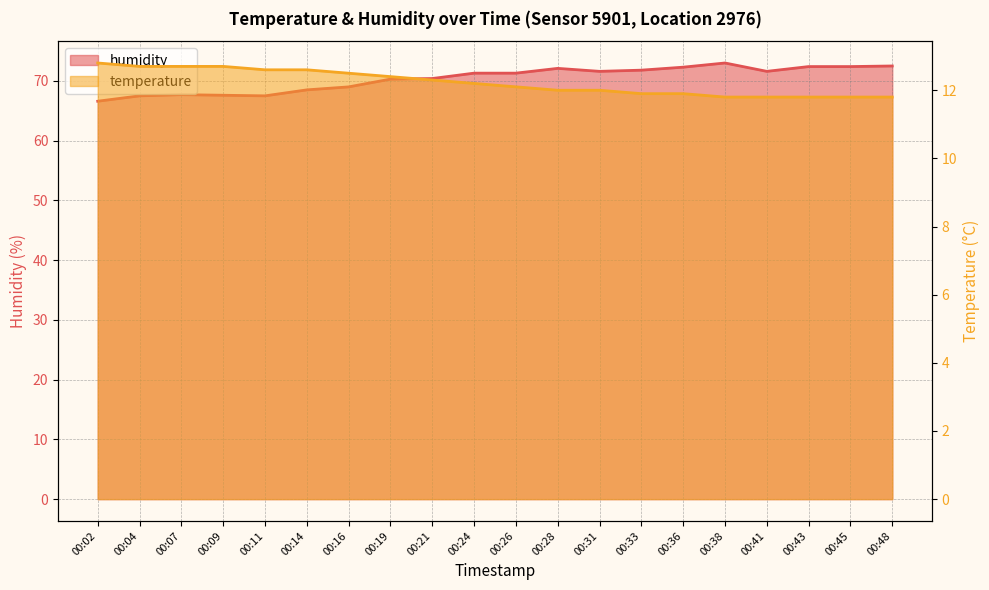

Rank the series by their maximum value, from lowest to highest.

temperature, humidity